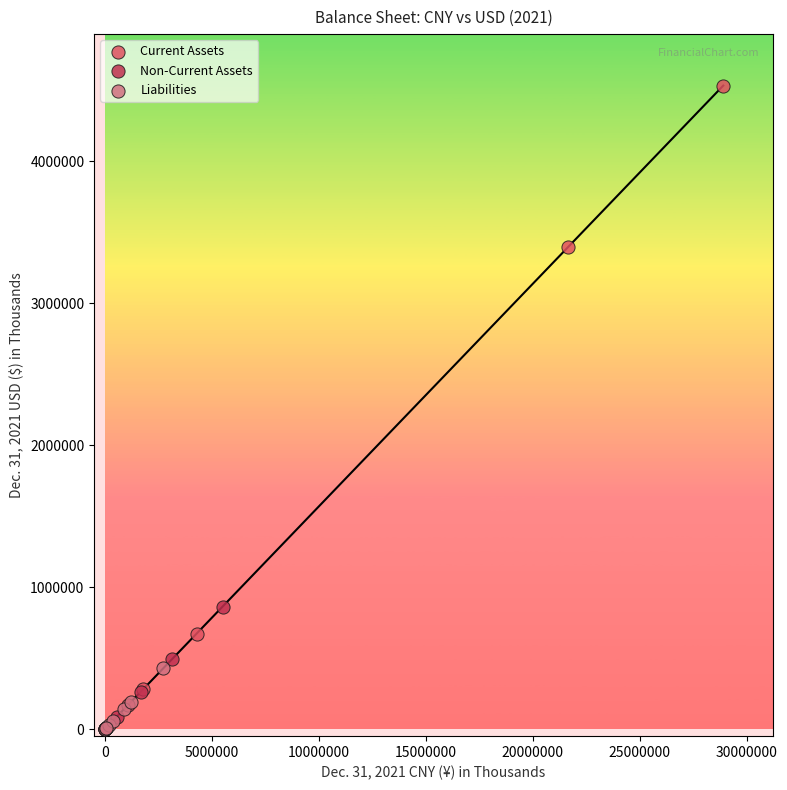

What are all the series names shown in the legend?

Current Assets, Non-Current Assets, Liabilities